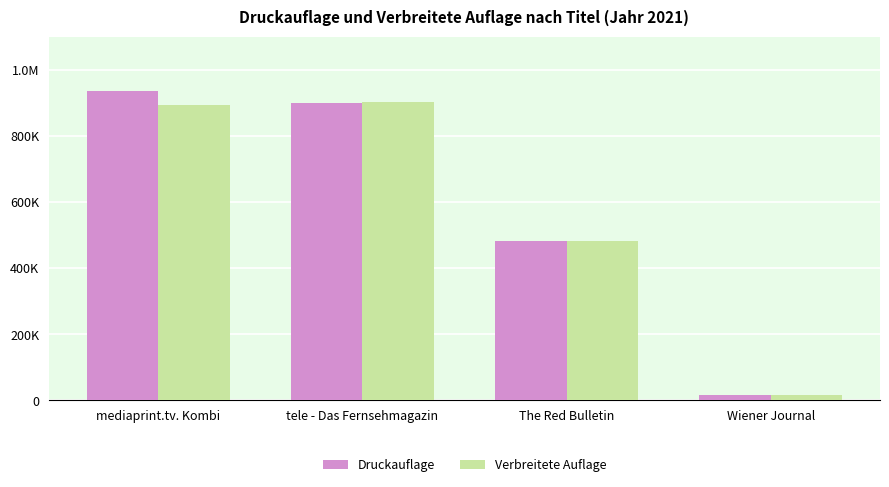

Is the value of Verbreitete Auflage at tele - Das Fernsehmagazin greater than the value of Druckauflage at tele - Das Fernsehmagazin?

Yes